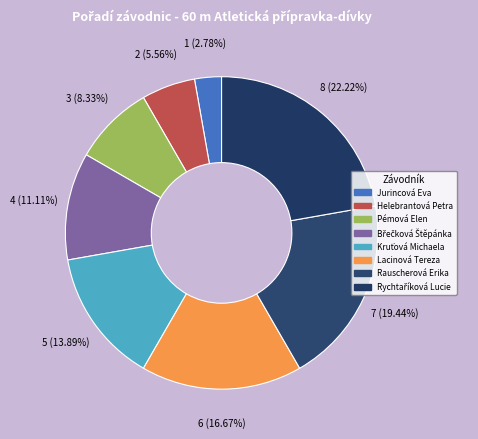

Does any single category account for the majority?

No